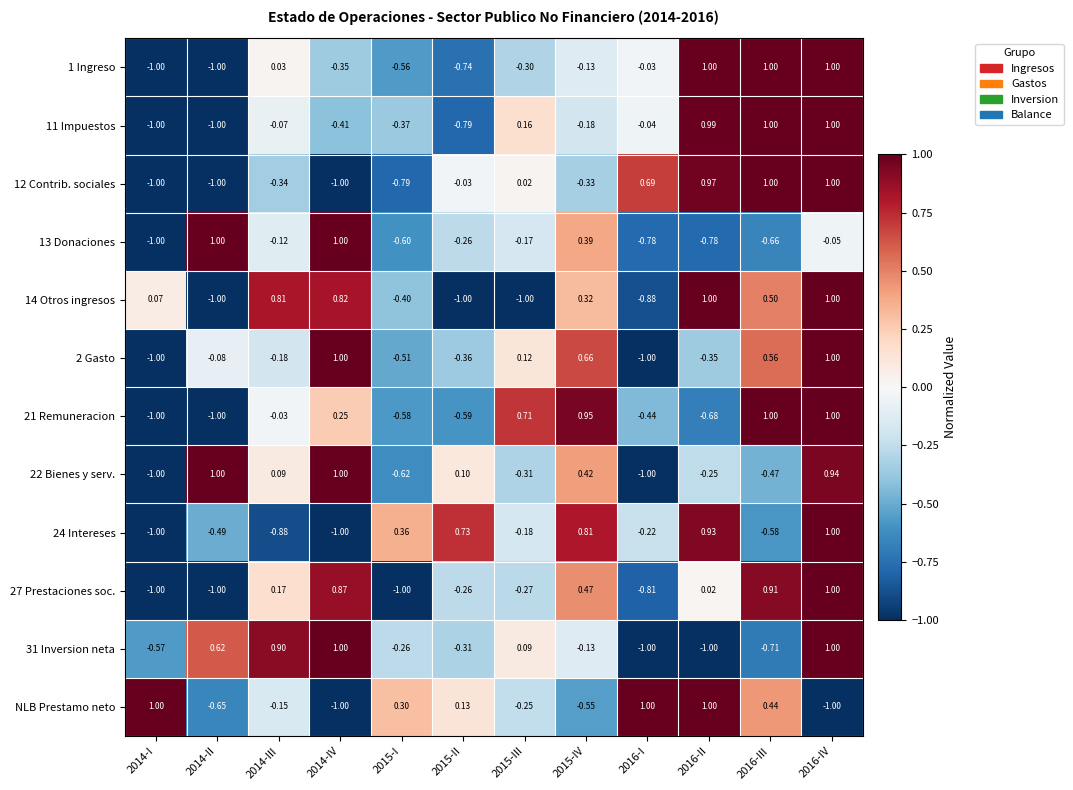

Which series has the largest total across all categories?

NLB Prestamo neto